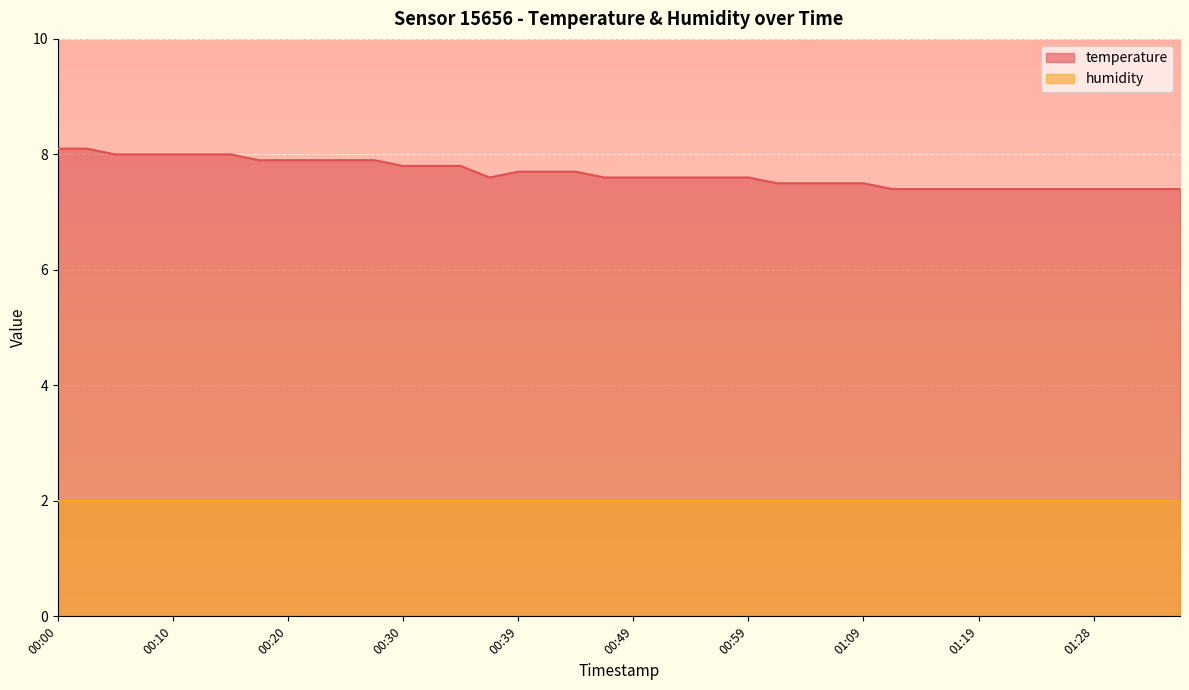

What is the value of the 11th point from the left?

7.9